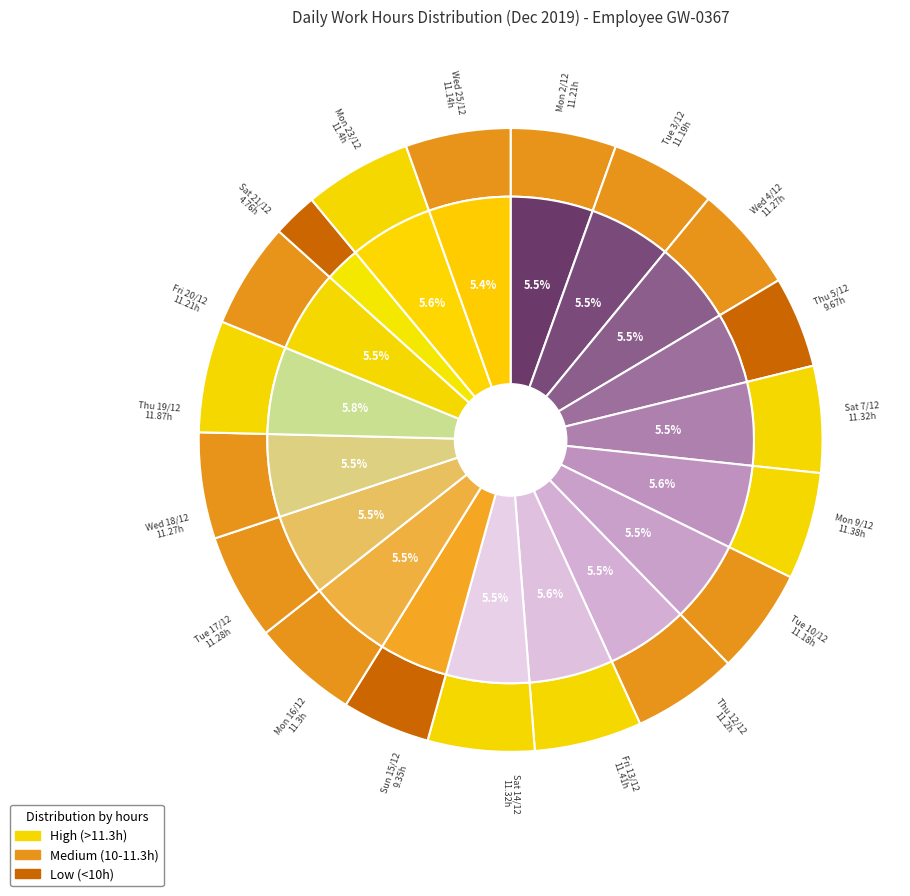

To the nearest percent, what is the combined percentage of Tue 3/12 and Thu 12/12?

11%